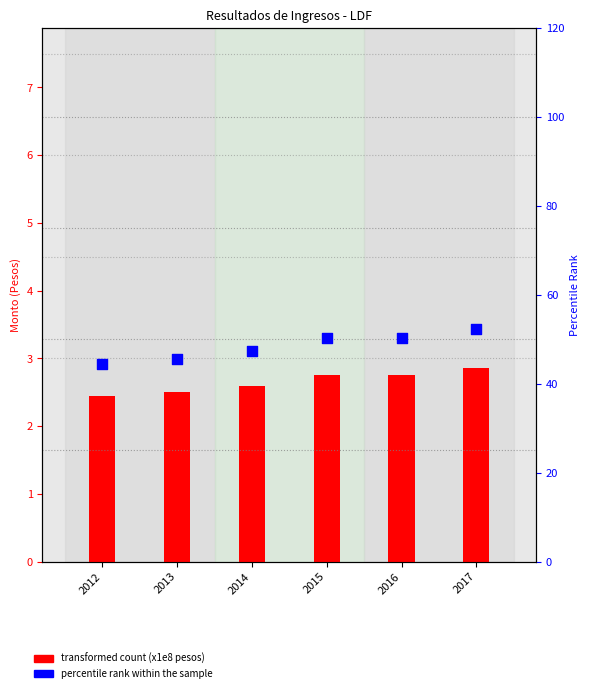

At which category is the sum across all series the highest?

2017